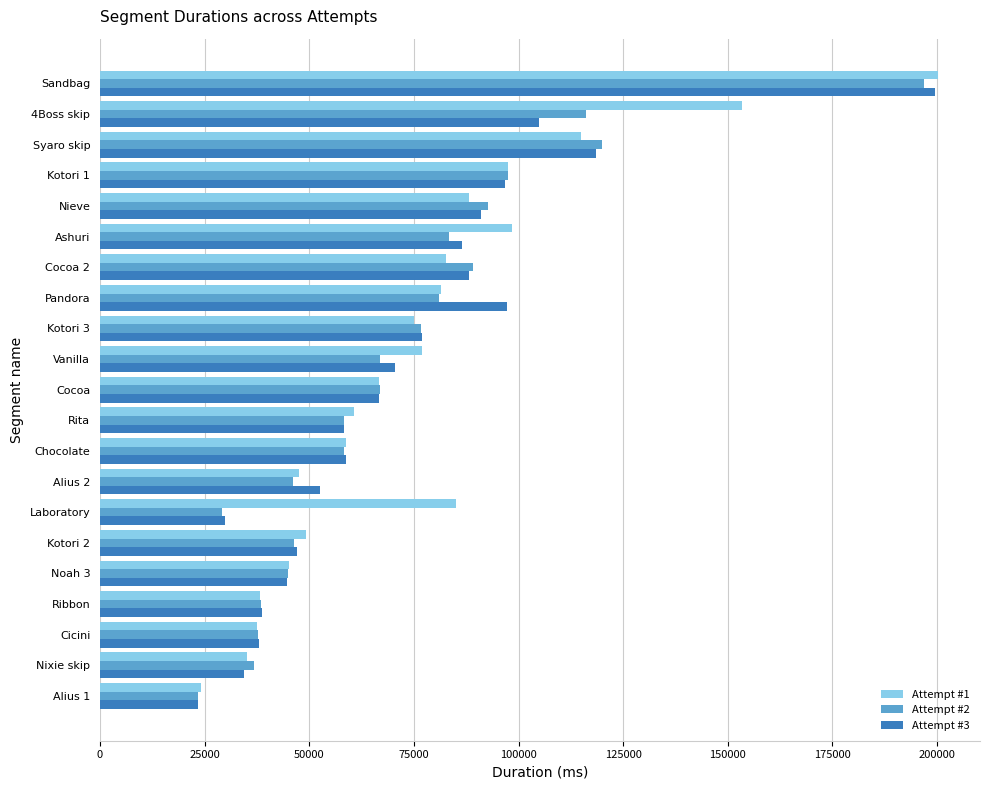

What is the maximum value shown in the chart?

200242